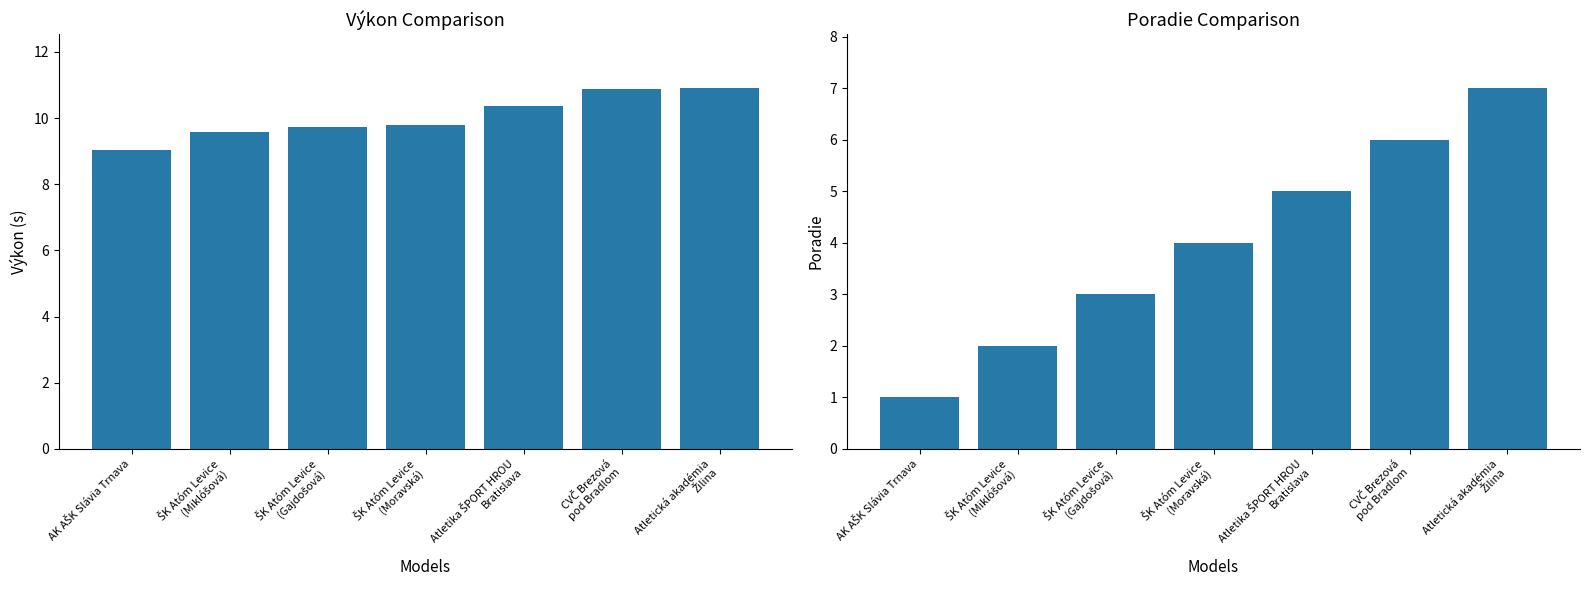

What is the spread (max minus min) of values at Atletická akadémia
Žilina?

3.9